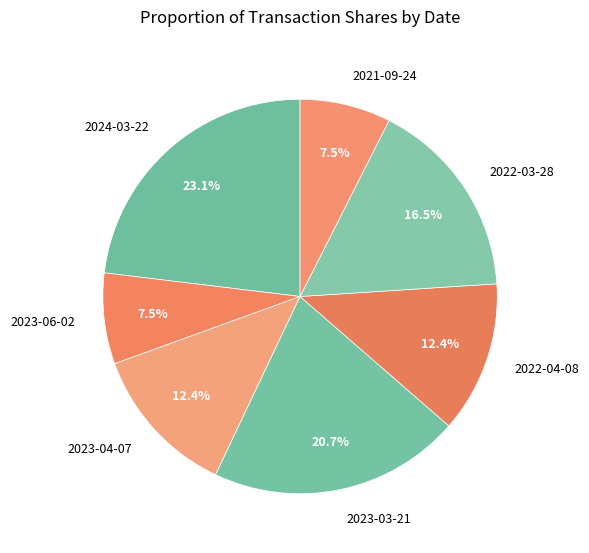

Does 2023-03-21 represent more than half of the total?

No